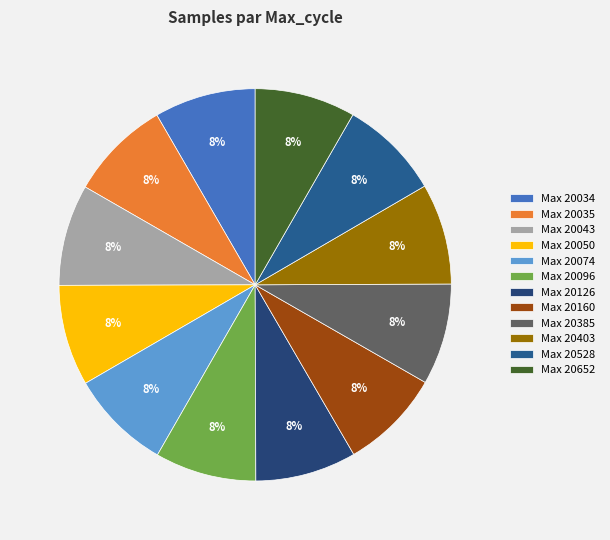

Does any single category account for the majority?

No